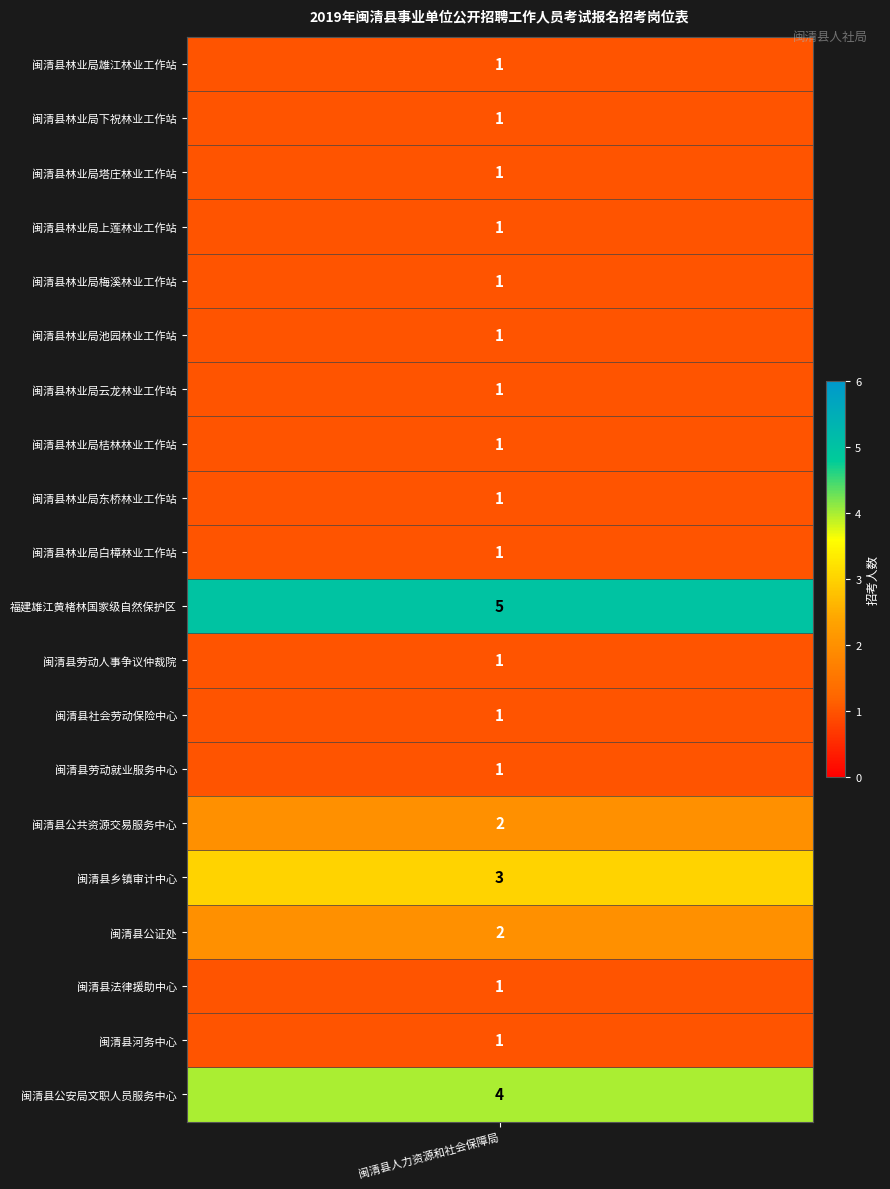

Rank the categories by value from highest to lowest.

福建雄江黄楮林国家级自然保护区管理处, 闽清县公安局文职人员服务中心, 闽清县乡镇审计中心, 闽清县公共资源交易服务中心, 闽清县公证处, 闽清县林业局雄江林业工作站, 闽清县林业局下祝林业工作站, 闽清县林业局塔庄林业工作站, 闽清县林业局上莲林业工作站, 闽清县林业局梅溪林业工作站, 闽清县林业局池园林业工作站, 闽清县林业局云龙林业工作站, 闽清县林业局桔林林业工作站, 闽清县林业局东桥林业工作站, 闽清县林业局白樟林业工作站, 闽清县劳动人事争议仲裁院, 闽清县社会劳动保险中心, 闽清县劳动就业服务中心, 闽清县法律援助中心, 闽清县河务中心